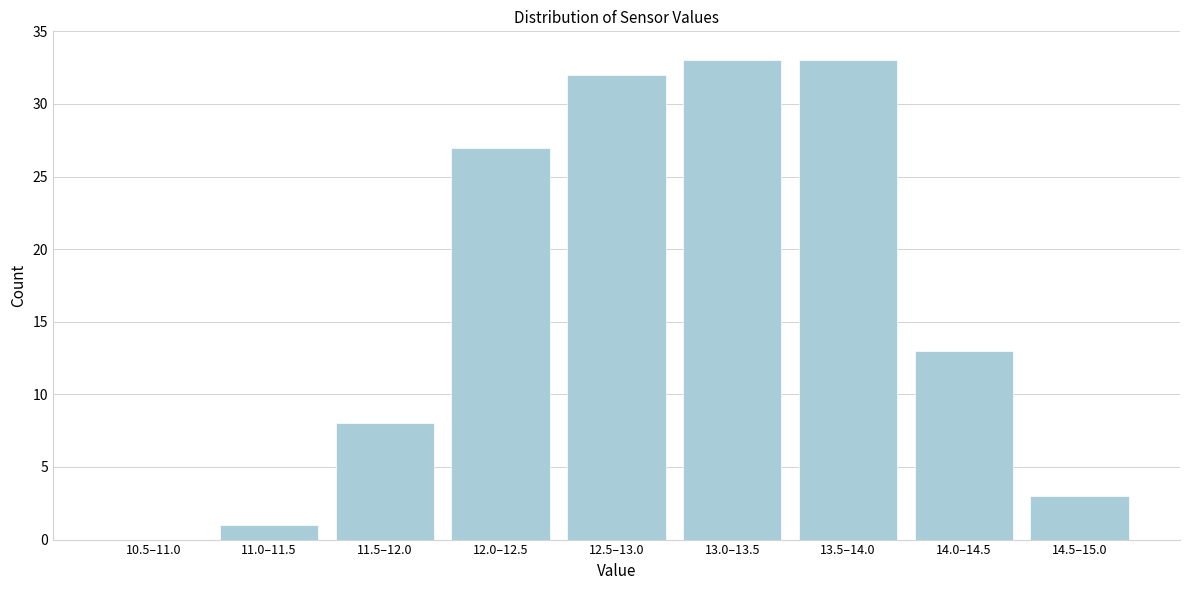

Reading right to left, what are all the values shown in this chart?

14.5–15.0=3	14.0–14.5=13	13.5–14.0=33	13.0–13.5=33	12.5–13.0=32	12.0–12.5=27	11.5–12.0=8	11.0–11.5=1	10.5–11.0=0